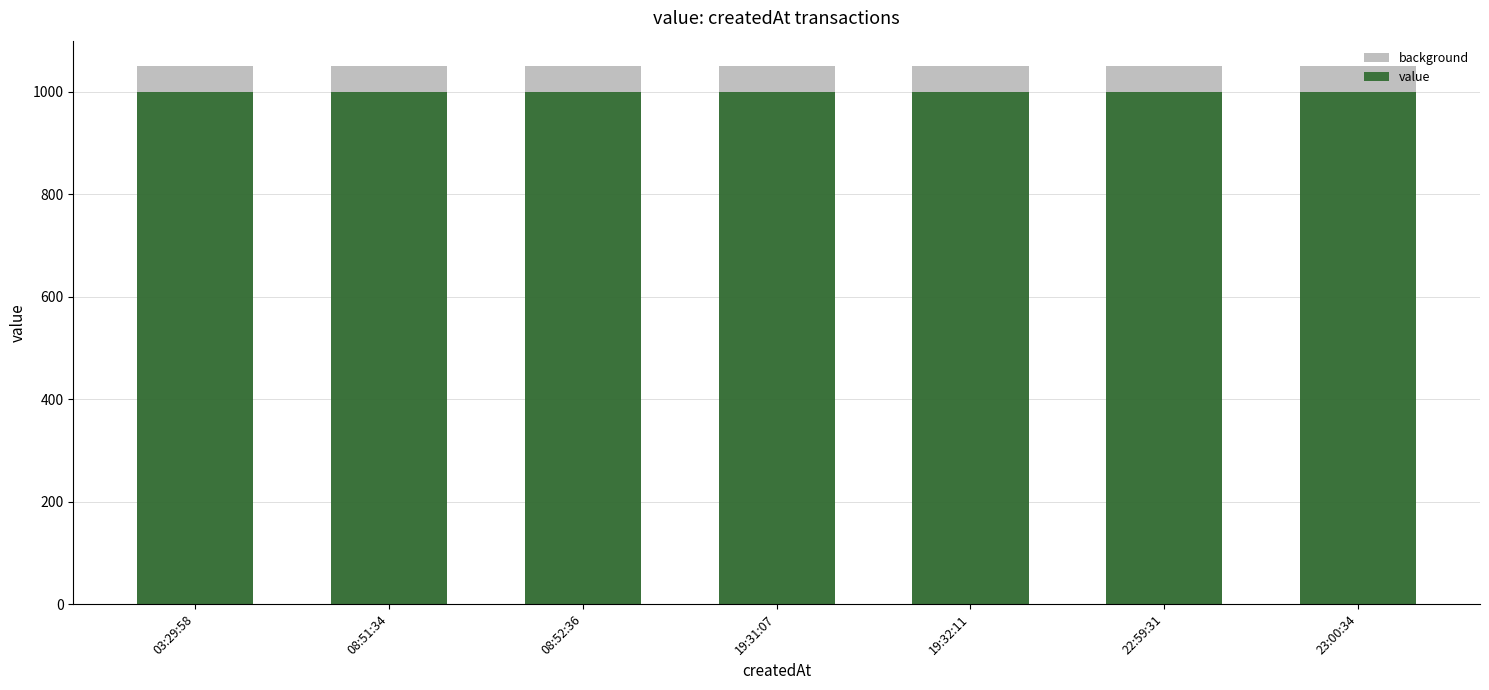

What is the highest value of the value series?

999.9